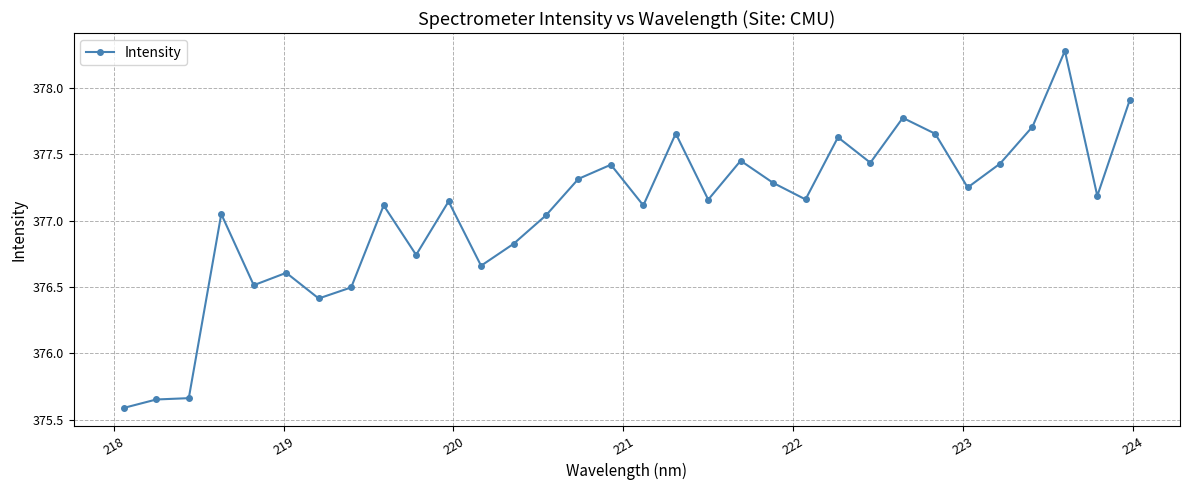

True or false: there are more than 0 points higher than both neighbors.

True